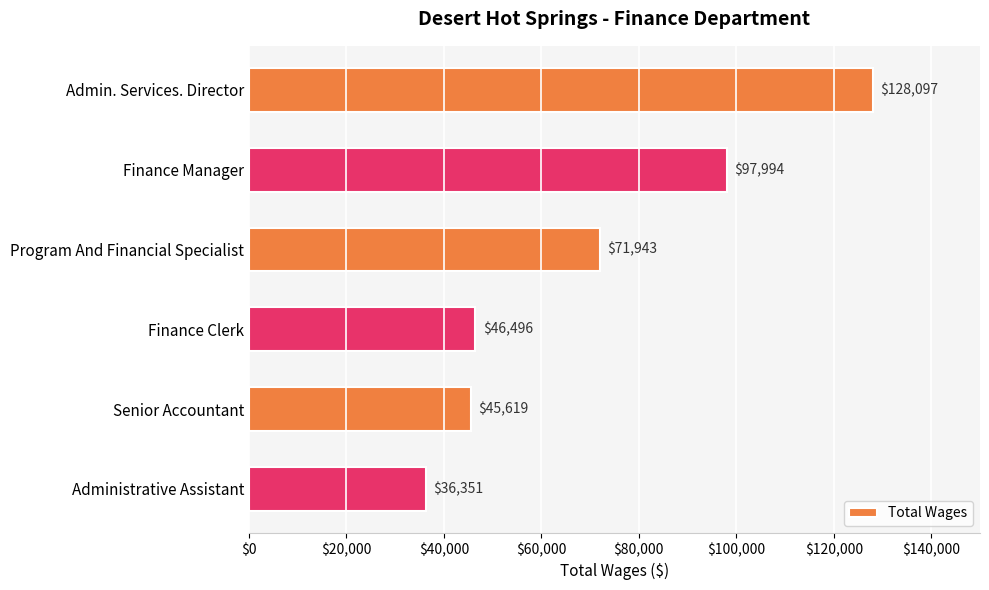

What is the smallest value displayed?

36351